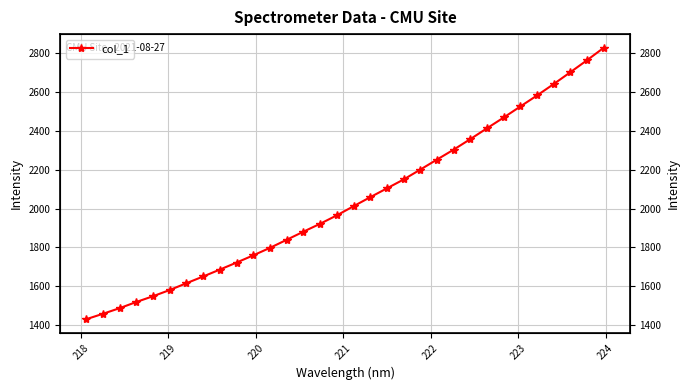

Is this an area chart (filled region under the line)?

No